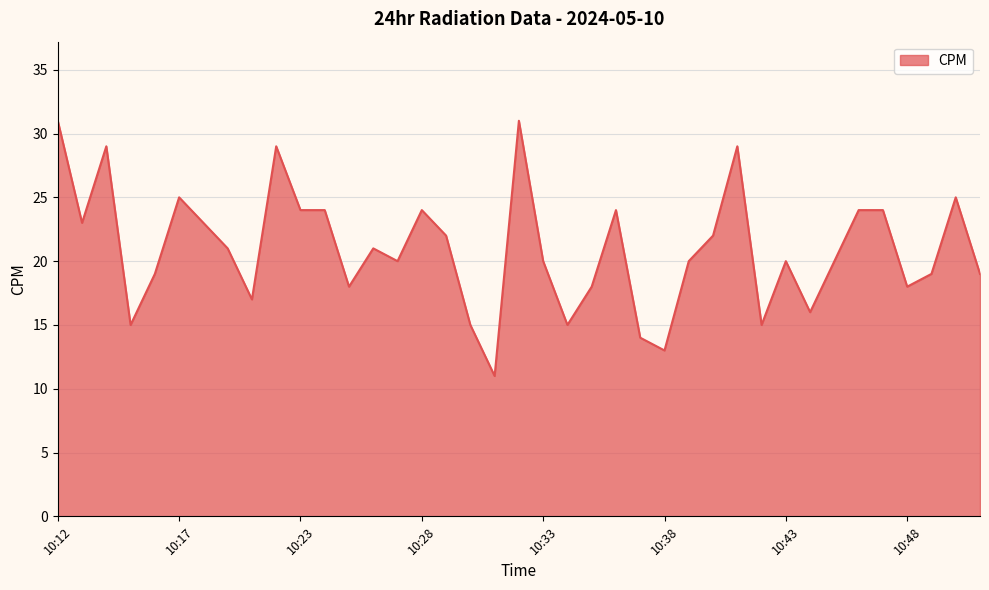

What is the difference between the maximum and minimum values?

20